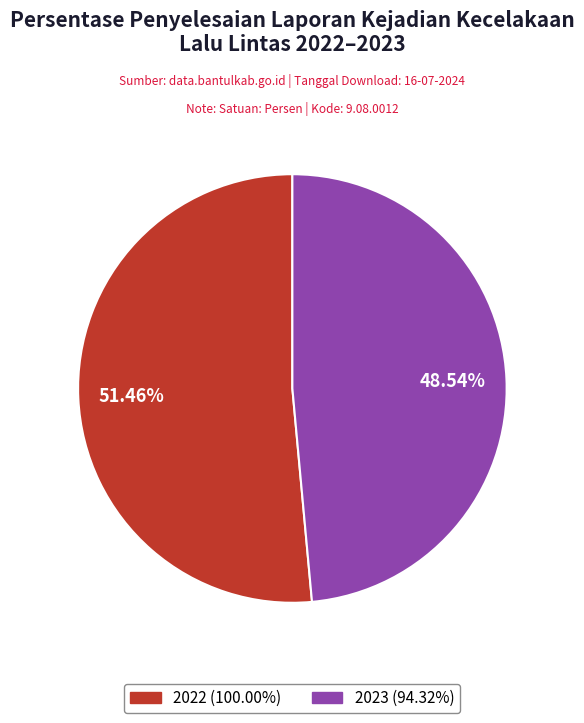

Which category accounts for the majority?

2022